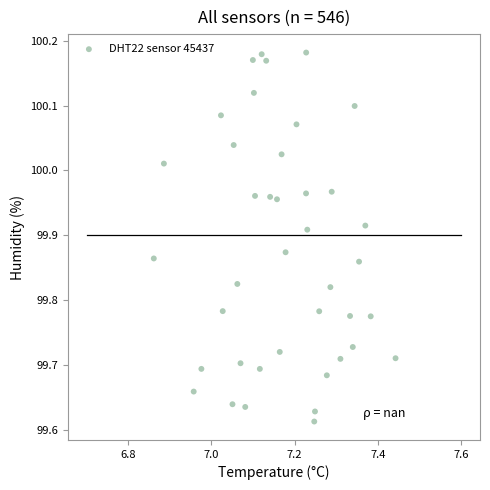

What is the range of X values (max minus min)?

0.6